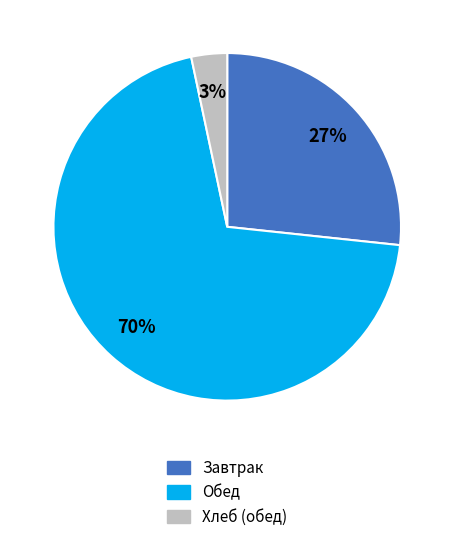

Is there a majority slice in this chart?

Yes